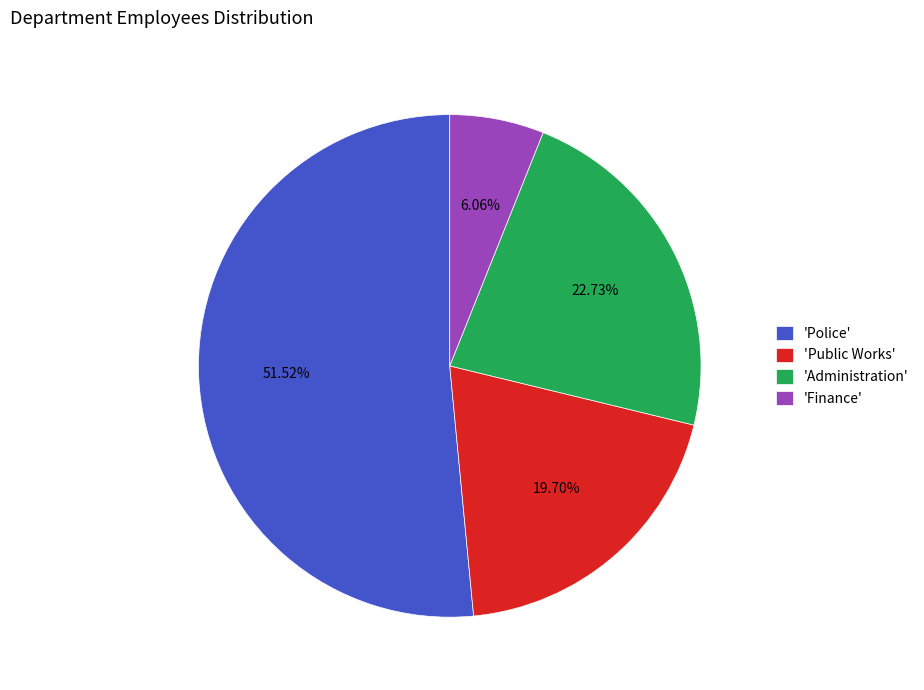

Which slice is the largest?

'Police'